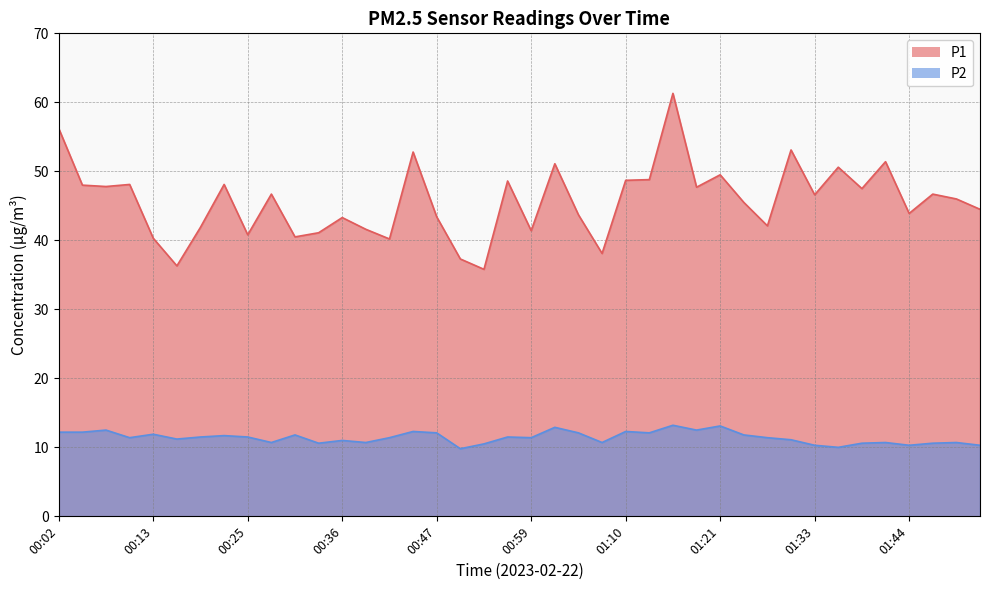

True or false: P2 and P1 intersect in this chart.

False